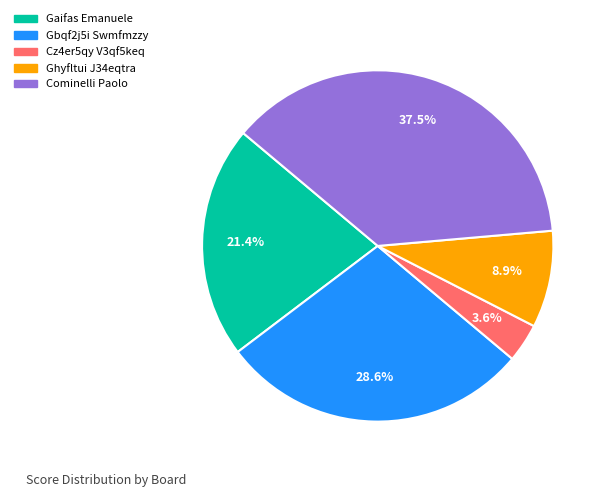

Is there a majority slice in this chart?

No